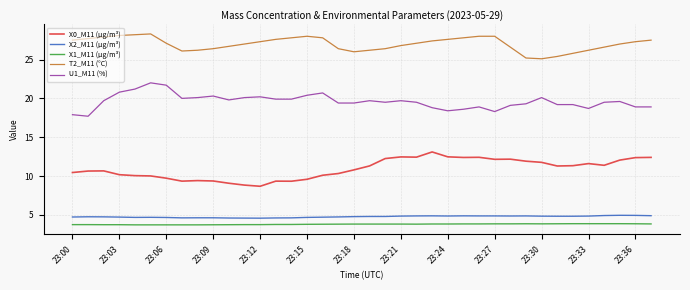

Which series has the largest total across all categories?

T2_M11 (°C)